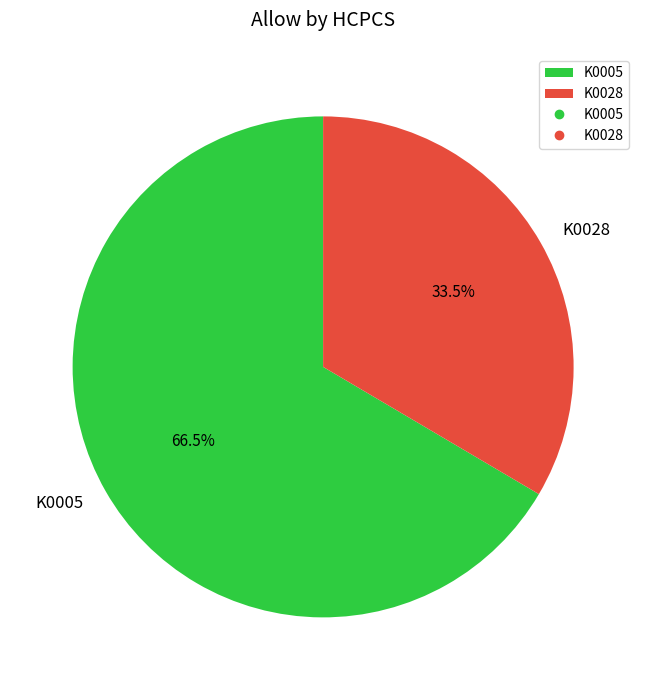

Rank the categories by value from highest to lowest.

K0005, K0028